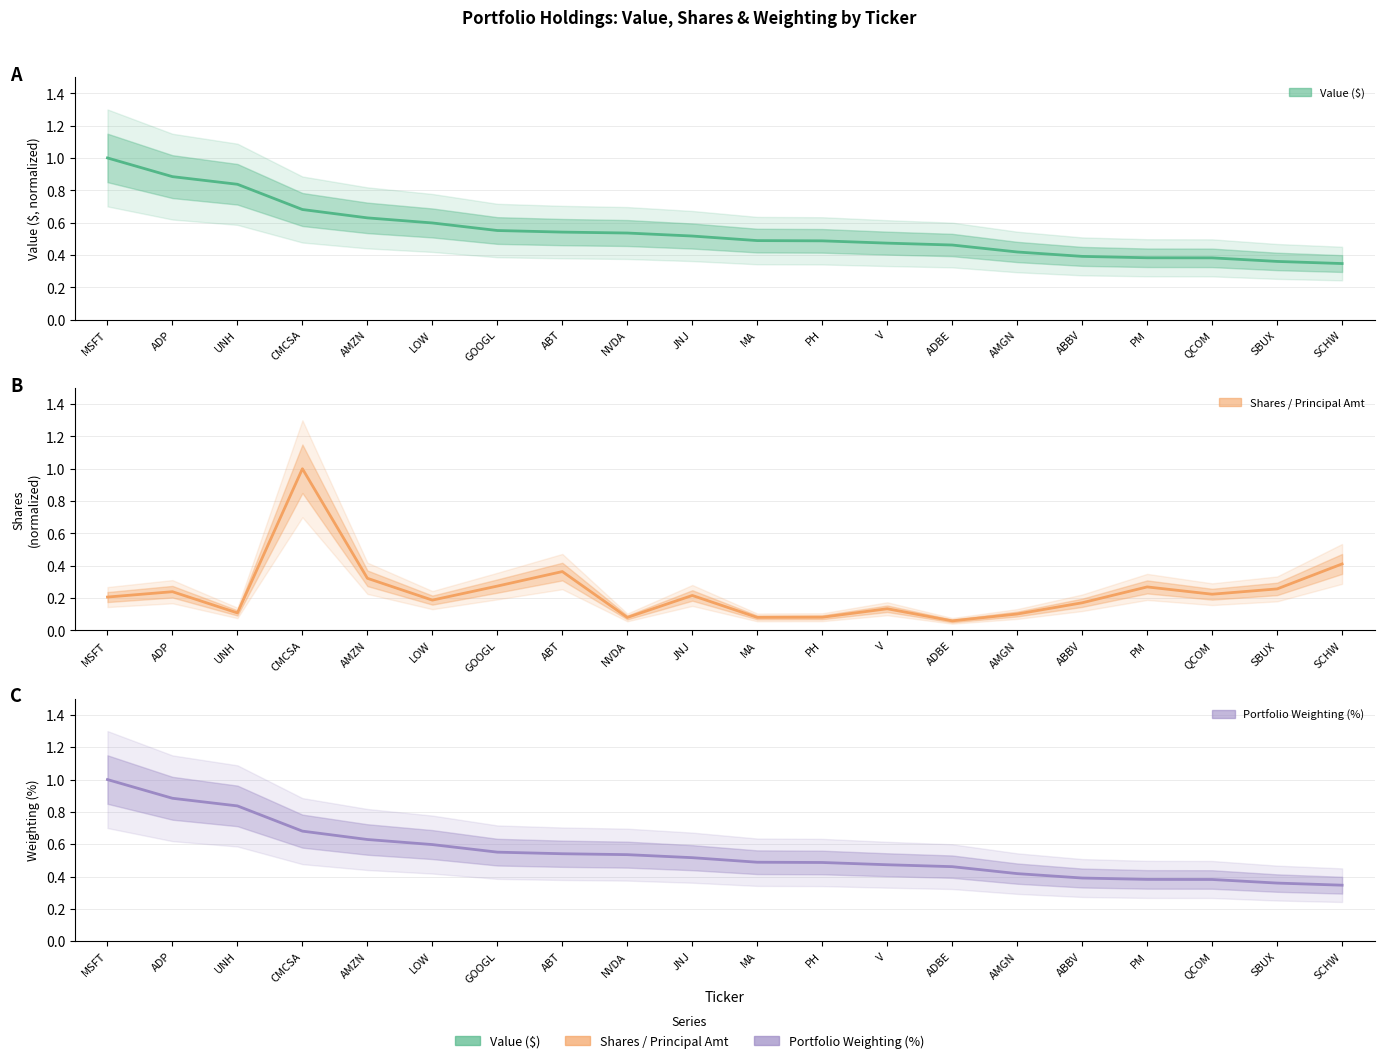

Count the Portfolio Weighting (%) values in the range 0 to 1.

20